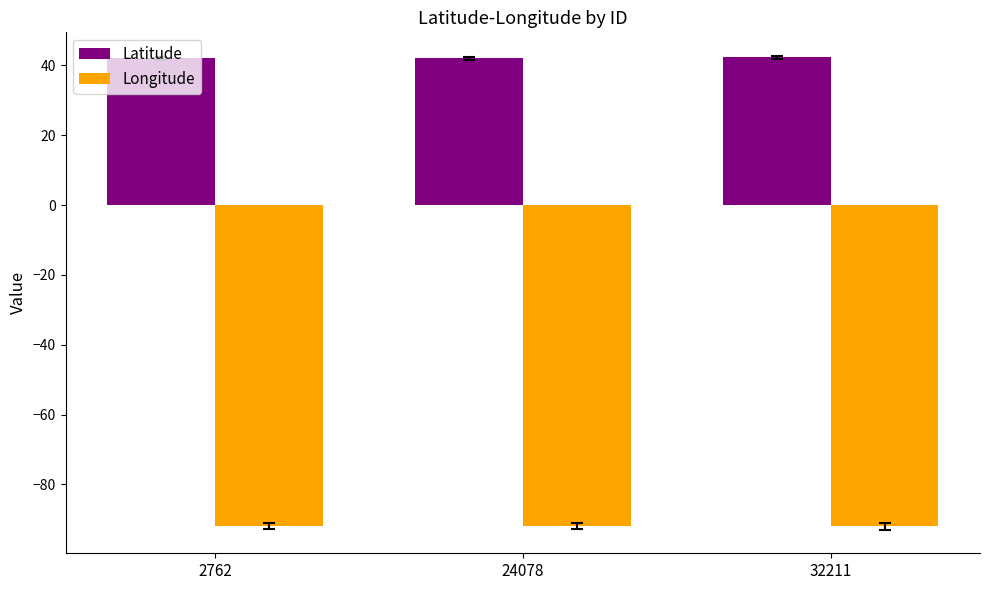

Which series has the largest total across all categories?

Latitude